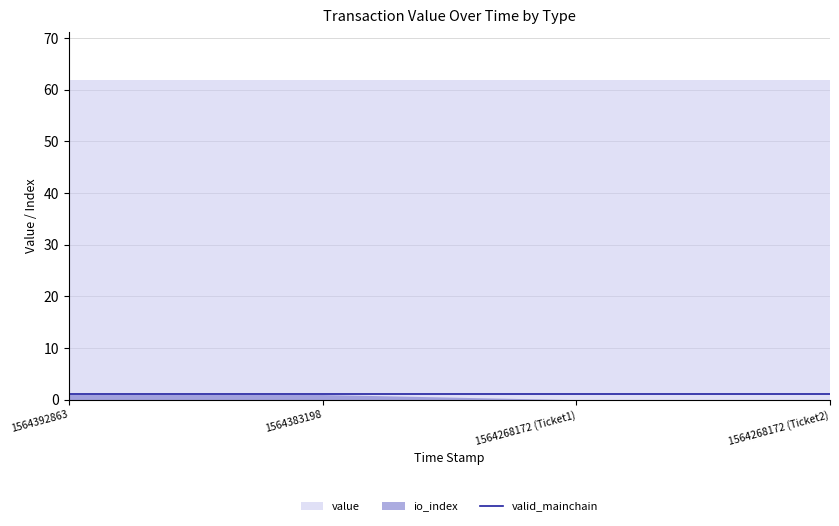

Count the number of categories in the chart.

4